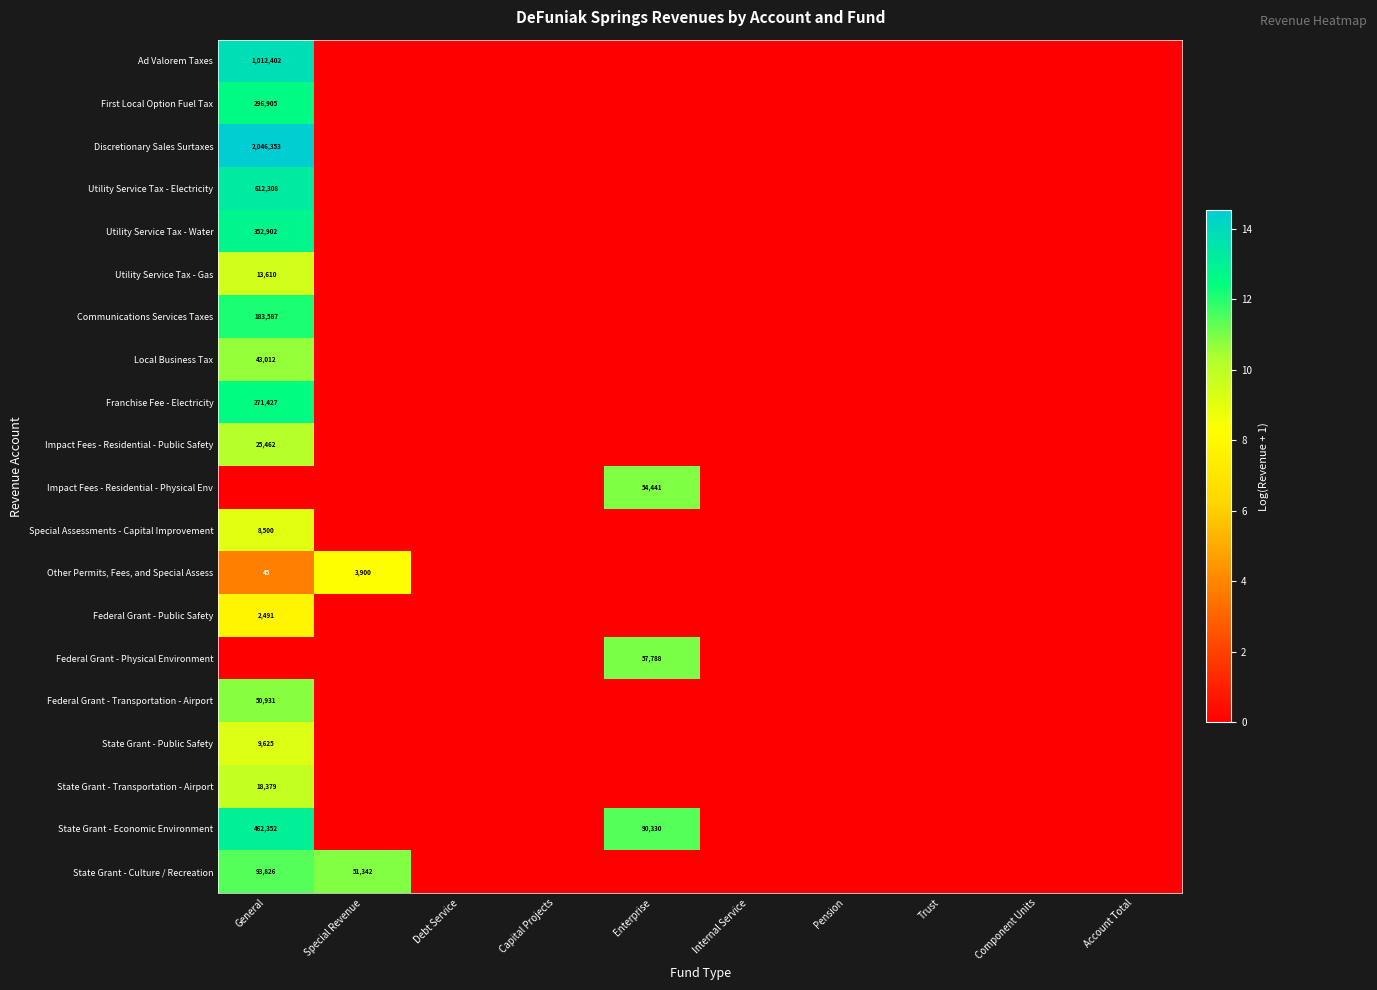

The Local Business Tax series shows 65125 at General. True or false?

False